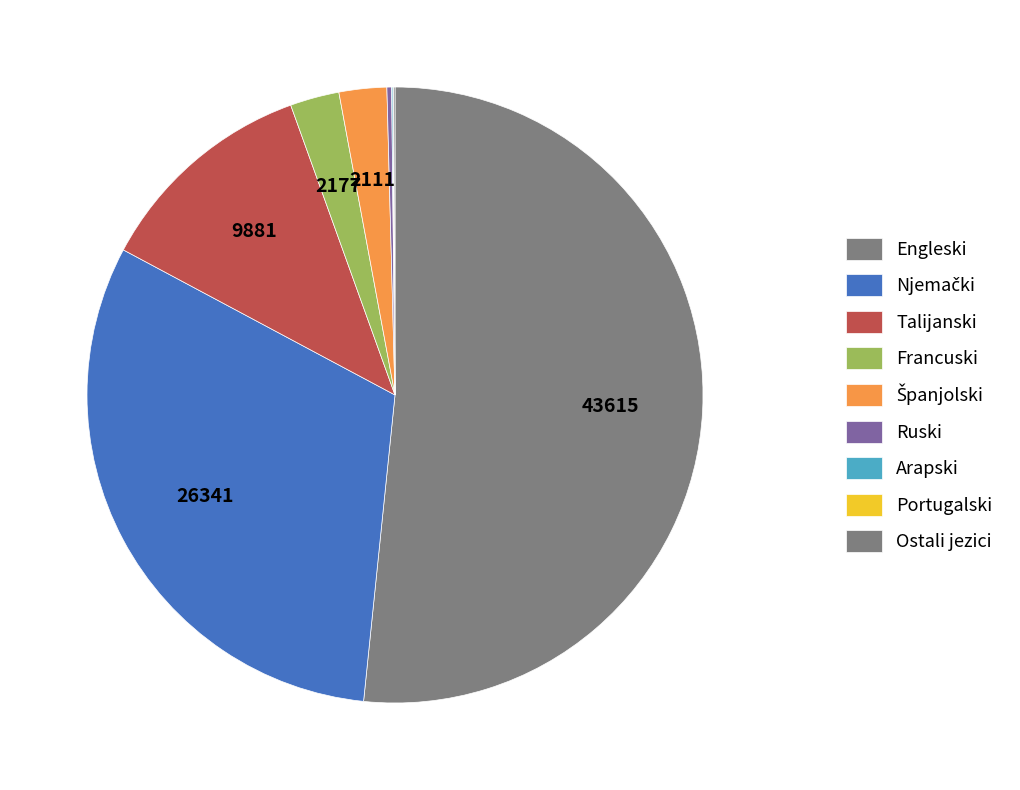

Rank the categories by value from highest to lowest.

Engleski, Njemački, Talijanski, Francuski, Španjolski, Ruski, Ostali jezici, Arapski, Portugalski